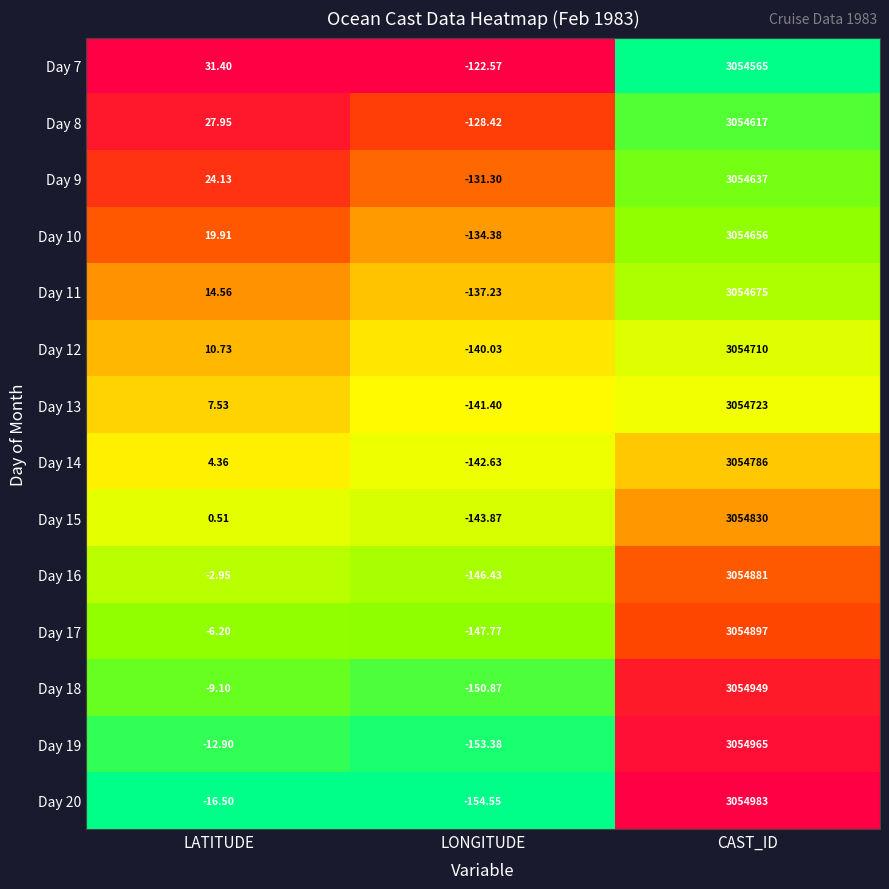

How many categories are shown in the chart?

3